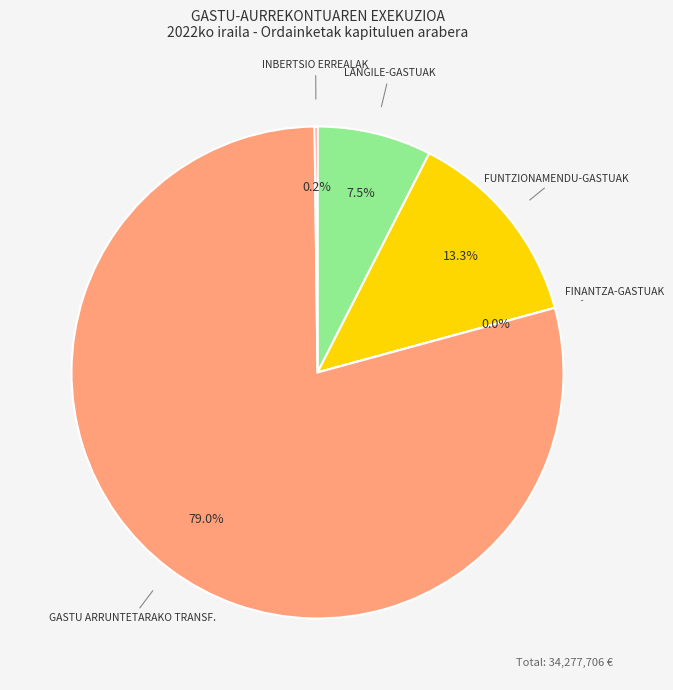

Between GASTU ARRUNTETARAKO TRANSF. and LANGILE-GASTUAK, which is larger?

GASTU ARRUNTETARAKO TRANSF.